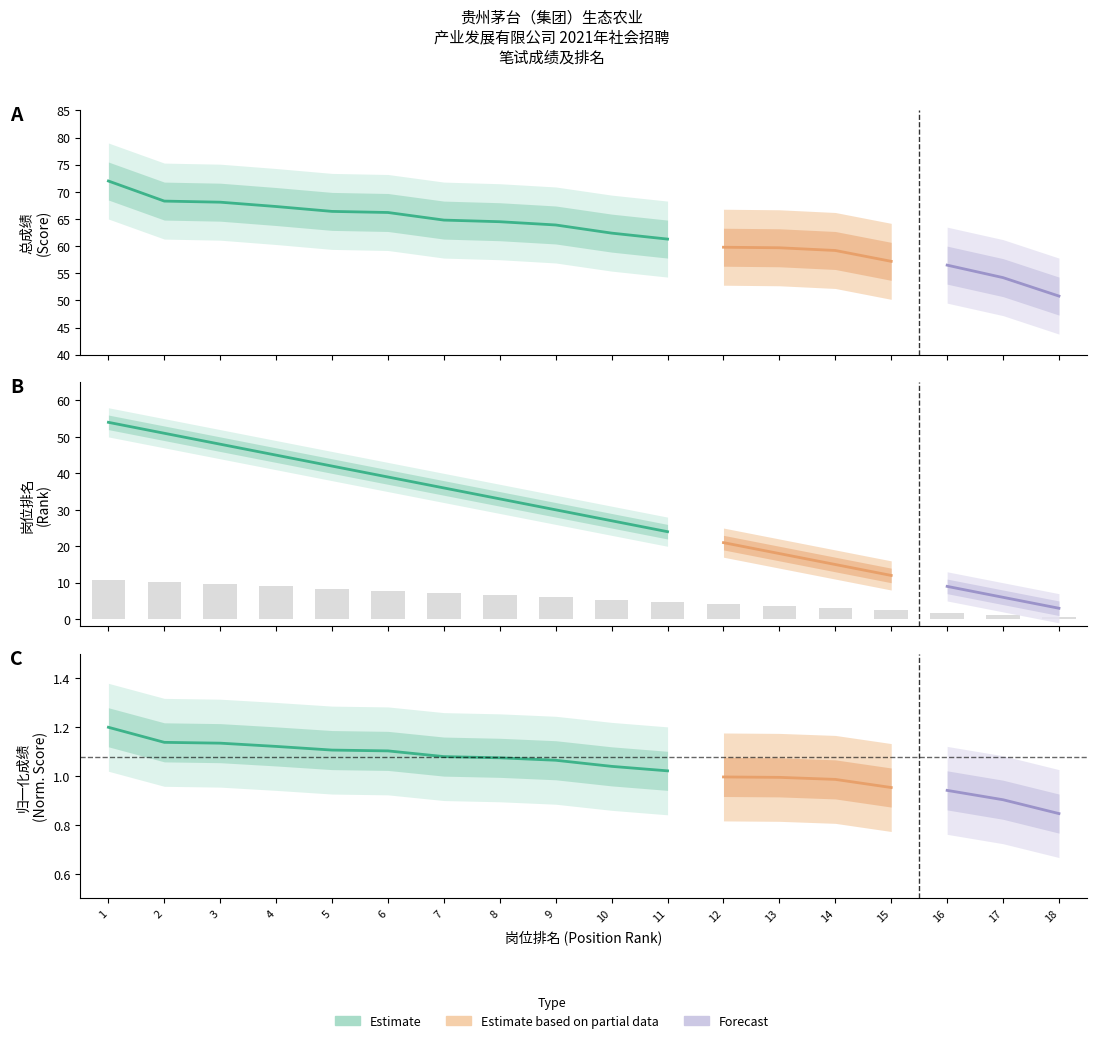

Does the chart contain stacked bars?

No